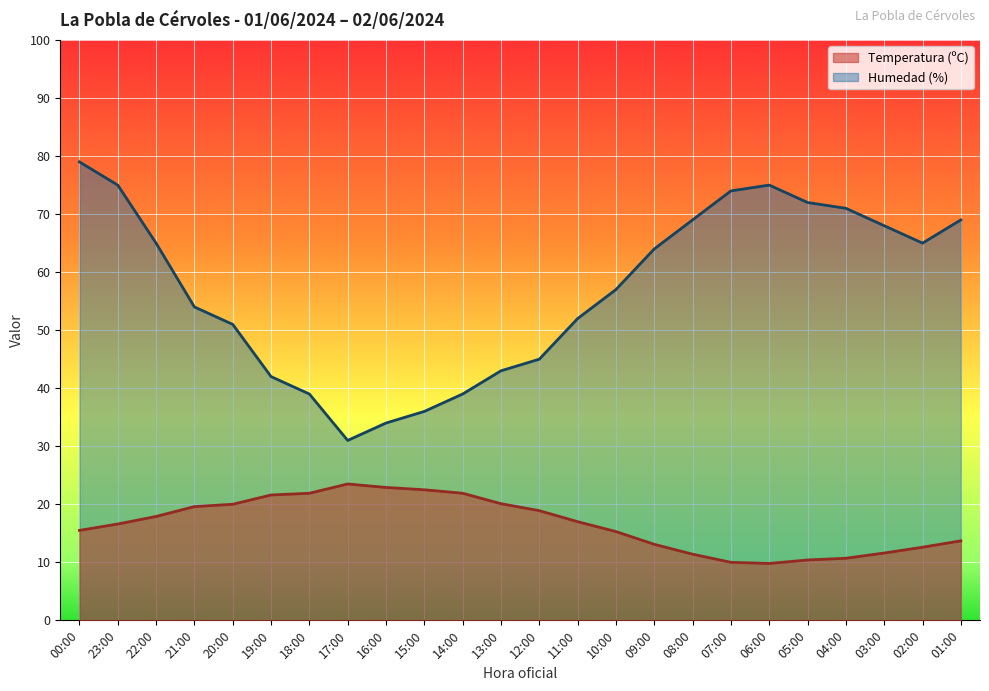

What is the spread (max minus min) of values at 16:00?

11.1